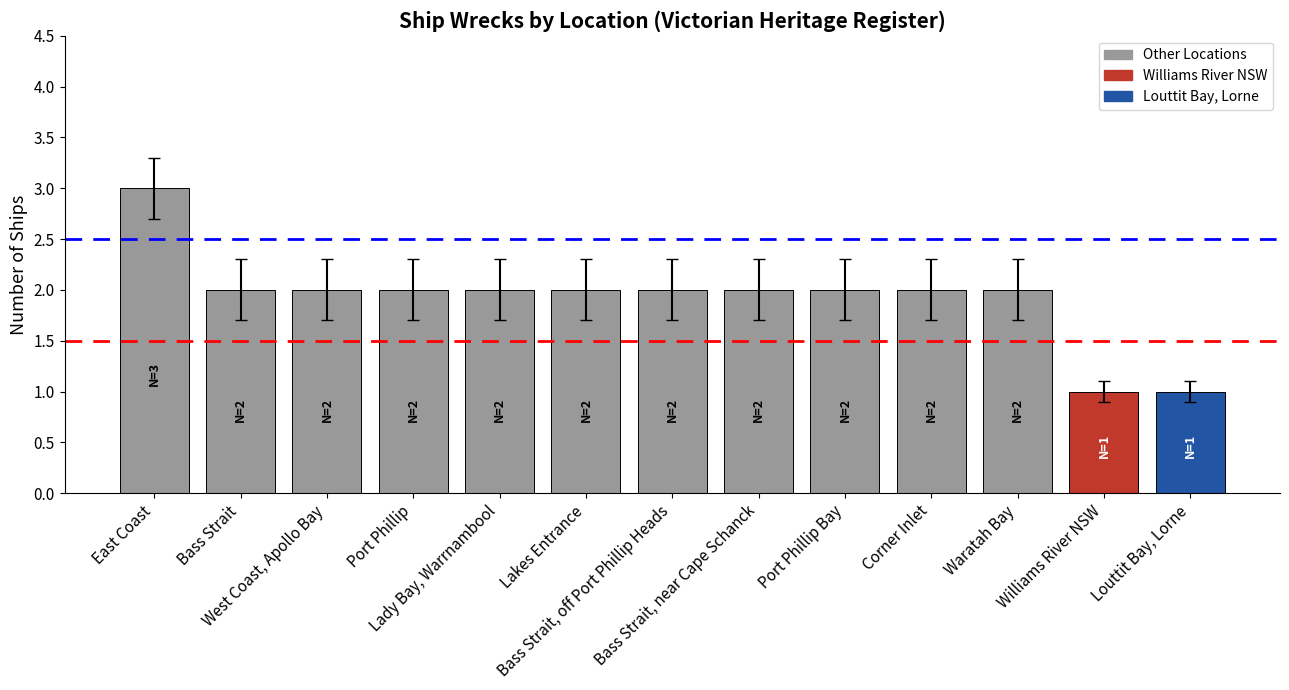

The value at Lakes Entrance is 2. True or false?

True